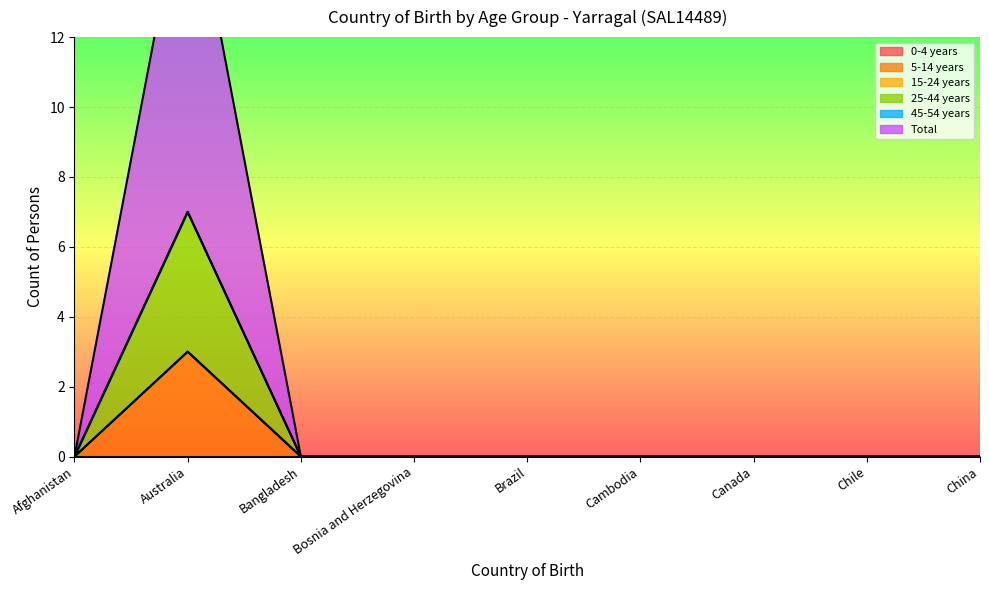

How many interior local peaks does the Total series have?

1